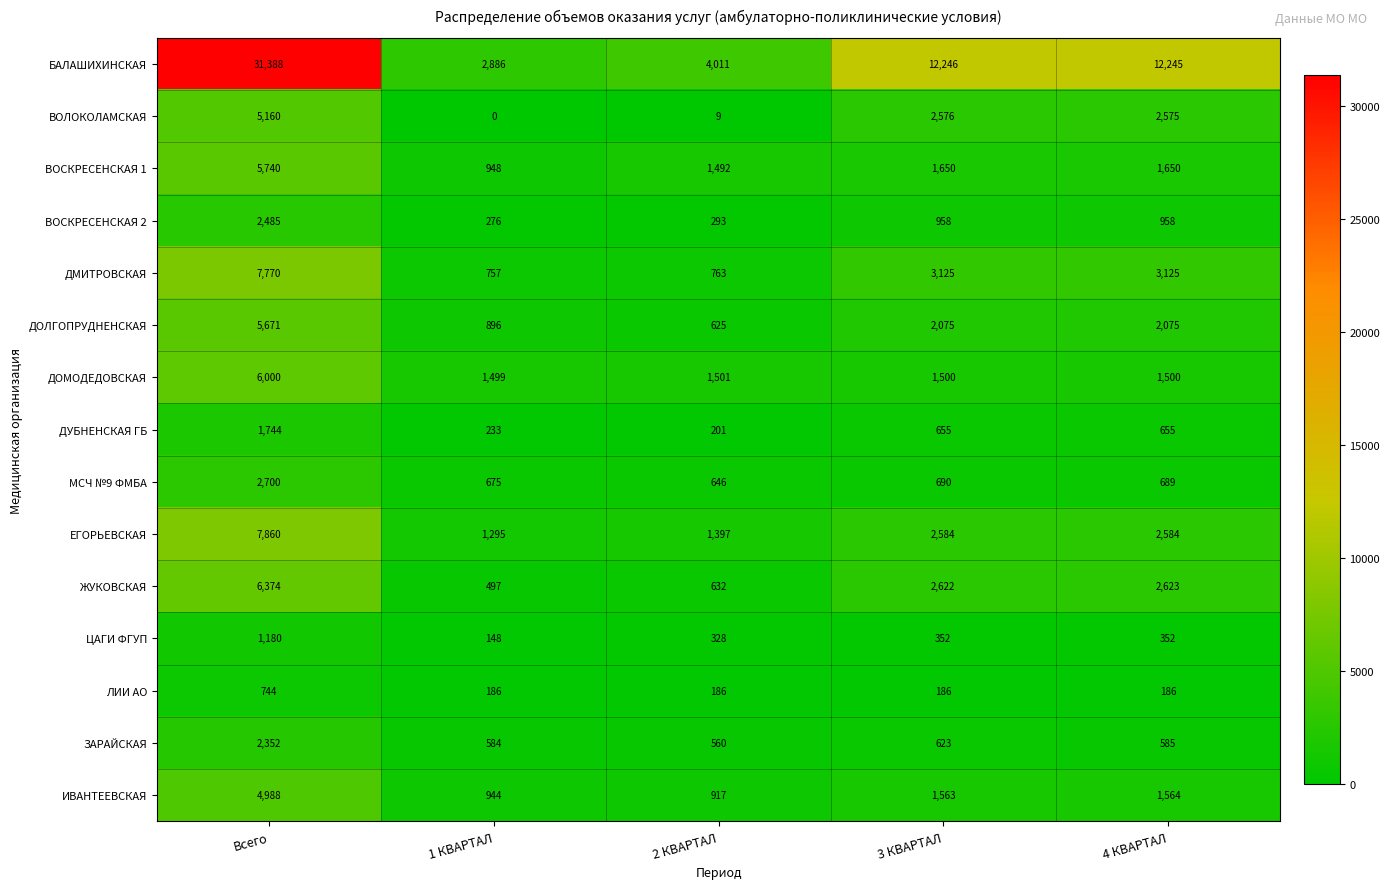

Is it true that ЗАРАЙСКАЯ equals 585 at 4 КВАРТАЛ?

True